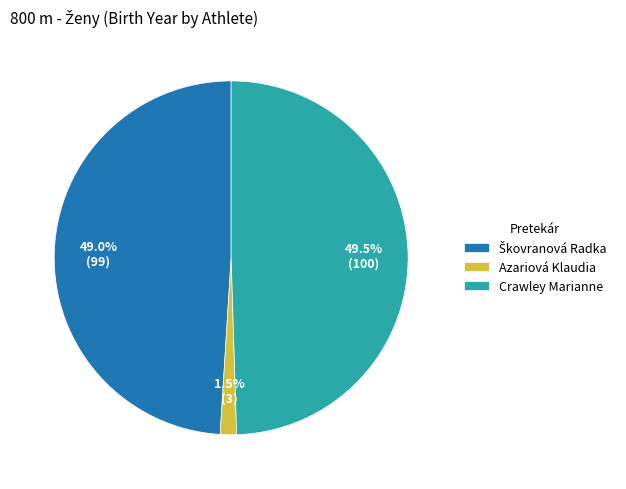

How many segments does this pie chart have?

3